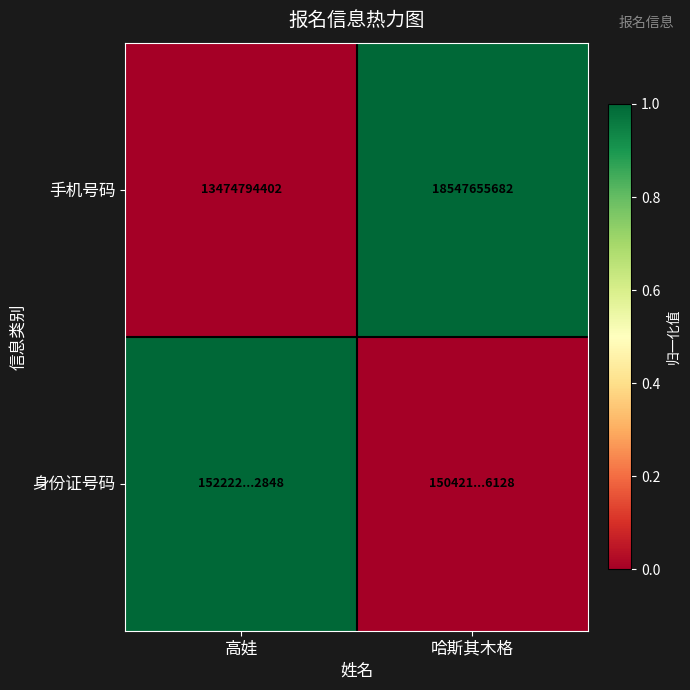

Is it true that 手机号码 equals 13474794402 at 高娃?

True